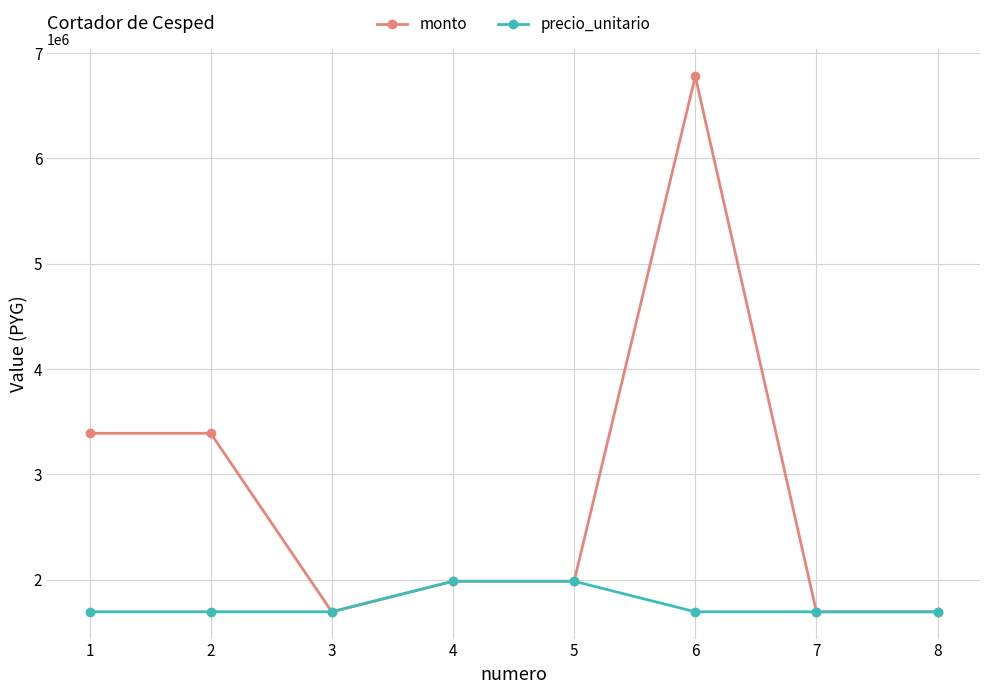

What is the average value of the monto series?

2826875